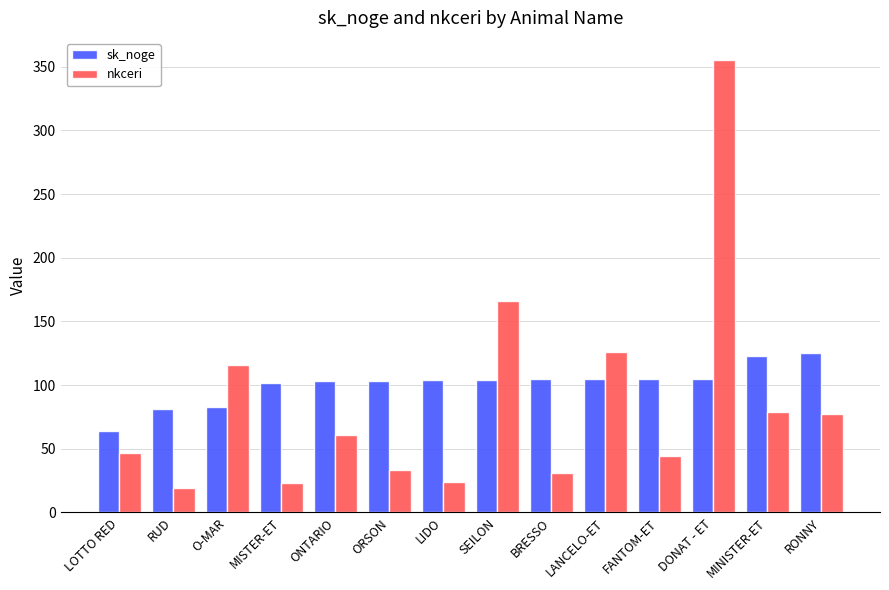

Is the value of sk_noge at LANCELO-ET greater than the value of nkceri at BRESSO?

Yes